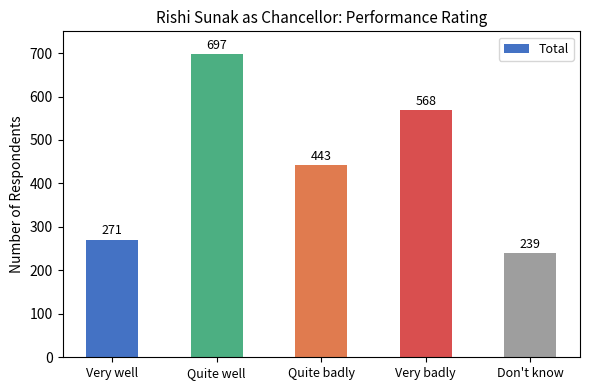

Rank the categories by value from highest to lowest.

Quite well, Very badly, Quite badly, Very well, Don't know